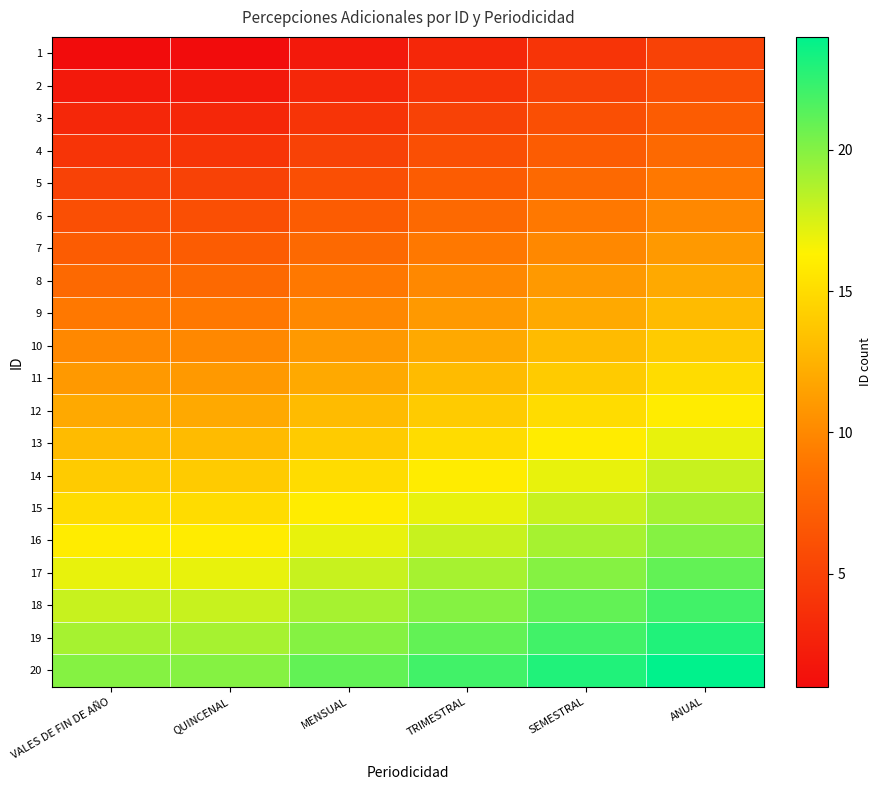

Reading right to left, what are all the values shown in this chart?

1: ANUAL=5	SEMESTRAL=4	TRIMESTRAL=3	MENSUAL=2	QUINCENAL=1	VALES DE FIN DE AÑO=1
2: ANUAL=6	SEMESTRAL=5	TRIMESTRAL=4	MENSUAL=3	QUINCENAL=2	VALES DE FIN DE AÑO=2
3: ANUAL=7	SEMESTRAL=6	TRIMESTRAL=5	MENSUAL=4	QUINCENAL=3	VALES DE FIN DE AÑO=3
4: ANUAL=8	SEMESTRAL=7	TRIMESTRAL=6	MENSUAL=5	QUINCENAL=4	VALES DE FIN DE AÑO=4
5: ANUAL=9	SEMESTRAL=8	TRIMESTRAL=7	MENSUAL=6	QUINCENAL=5	VALES DE FIN DE AÑO=5
6: ANUAL=10	SEMESTRAL=9	TRIMESTRAL=8	MENSUAL=7	QUINCENAL=6	VALES DE FIN DE AÑO=6
7: ANUAL=11	SEMESTRAL=10	TRIMESTRAL=9	MENSUAL=8	QUINCENAL=7	VALES DE FIN DE AÑO=7
8: ANUAL=12	SEMESTRAL=11	TRIMESTRAL=10	MENSUAL=9	QUINCENAL=8	VALES DE FIN DE AÑO=8
9: ANUAL=13	SEMESTRAL=12	TRIMESTRAL=11	MENSUAL=10	QUINCENAL=9	VALES DE FIN DE AÑO=9
10: ANUAL=14	SEMESTRAL=13	TRIMESTRAL=12	MENSUAL=11	QUINCENAL=10	VALES DE FIN DE AÑO=10
11: ANUAL=15	SEMESTRAL=14	TRIMESTRAL=13	MENSUAL=12	QUINCENAL=11	VALES DE FIN DE AÑO=11
12: ANUAL=16	SEMESTRAL=15	TRIMESTRAL=14	MENSUAL=13	QUINCENAL=12	VALES DE FIN DE AÑO=12
13: ANUAL=17	SEMESTRAL=16	TRIMESTRAL=15	MENSUAL=14	QUINCENAL=13	VALES DE FIN DE AÑO=13
14: ANUAL=18	SEMESTRAL=17	TRIMESTRAL=16	MENSUAL=15	QUINCENAL=14	VALES DE FIN DE AÑO=14
15: ANUAL=19	SEMESTRAL=18	TRIMESTRAL=17	MENSUAL=16	QUINCENAL=15	VALES DE FIN DE AÑO=15
16: ANUAL=20	SEMESTRAL=19	TRIMESTRAL=18	MENSUAL=17	QUINCENAL=16	VALES DE FIN DE AÑO=16
17: ANUAL=21	SEMESTRAL=20	TRIMESTRAL=19	MENSUAL=18	QUINCENAL=17	VALES DE FIN DE AÑO=17
18: ANUAL=22	SEMESTRAL=21	TRIMESTRAL=20	MENSUAL=19	QUINCENAL=18	VALES DE FIN DE AÑO=18
19: ANUAL=23	SEMESTRAL=22	TRIMESTRAL=21	MENSUAL=20	QUINCENAL=19	VALES DE FIN DE AÑO=19
20: ANUAL=24	SEMESTRAL=23	TRIMESTRAL=22	MENSUAL=21	QUINCENAL=20	VALES DE FIN DE AÑO=20